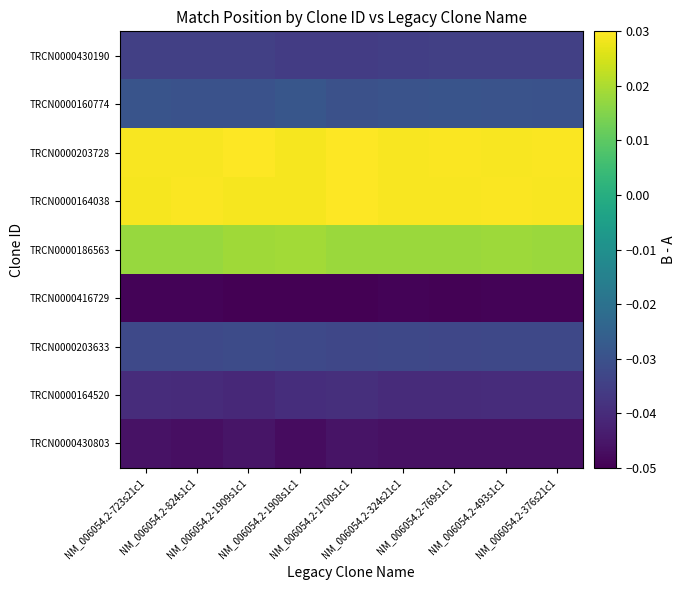

Which series changed the most between NM_006054.2-824s1c1 and NM_006054.2-493s1c1?

TRCN0000203633